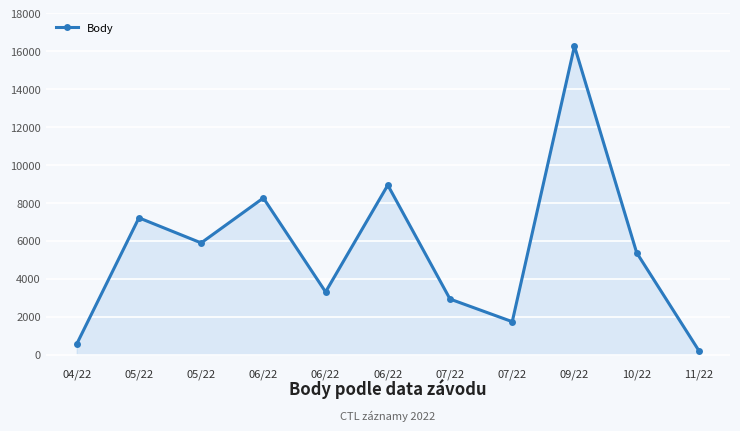

What is the sum of all values?

60675